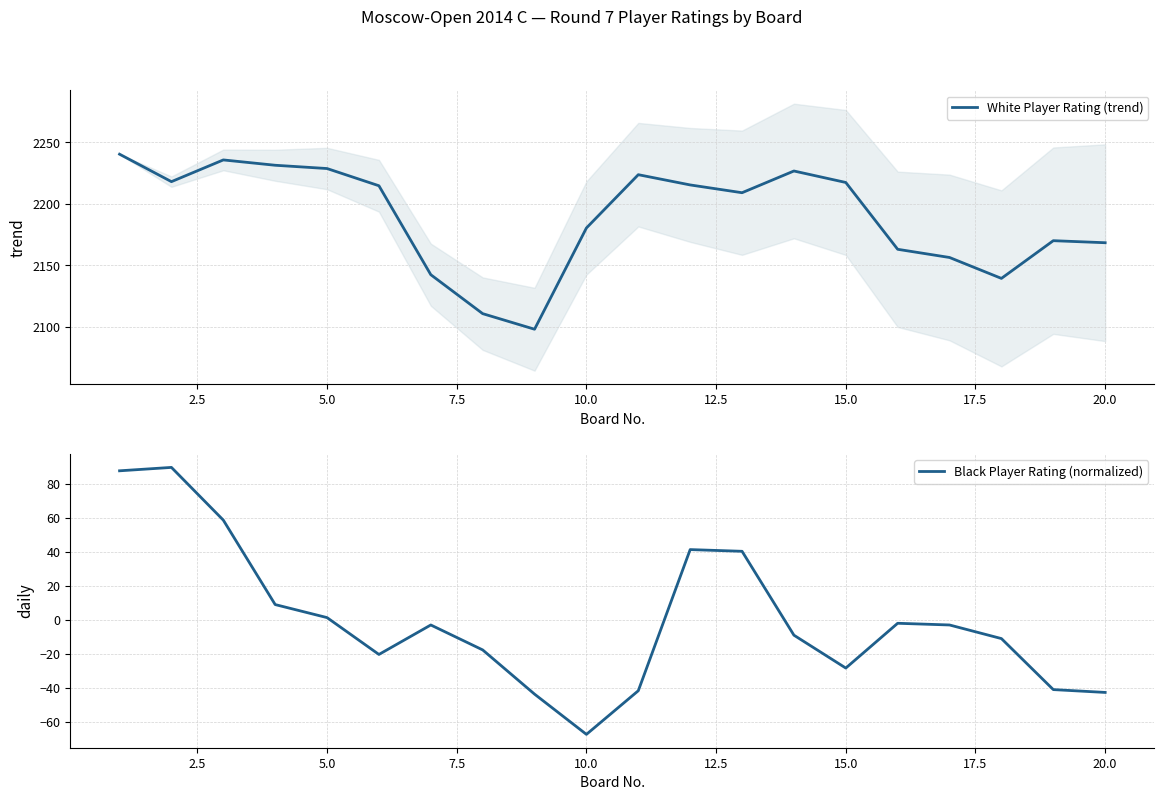

What is the greatest value displayed?

2240.3